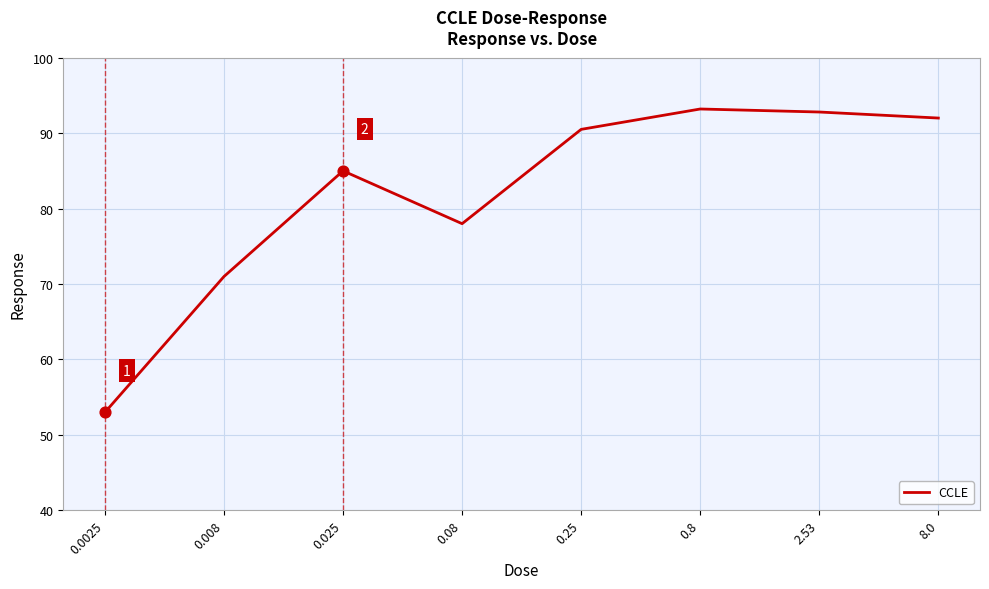

Approximately how many times larger is the value at 0.025 compared to 0.8?

0.9